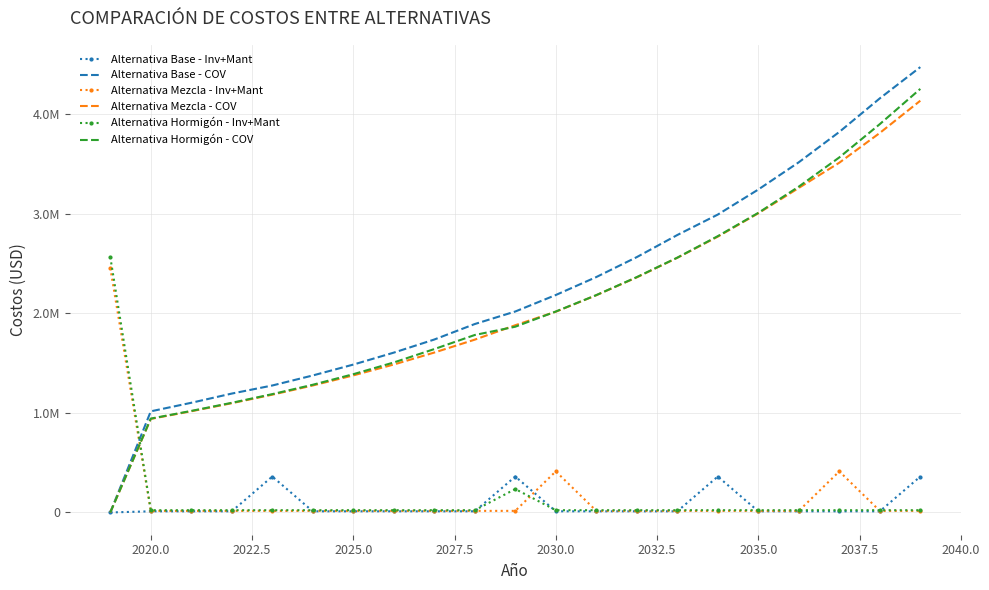

What are all the series names shown in the legend?

Alternativa Base - Inv+Mant, Alternativa Base - COV, Alternativa Mezcla - Inv+Mant, Alternativa Mezcla - COV, Alternativa Hormigón - Inv+Mant, Alternativa Hormigón - COV